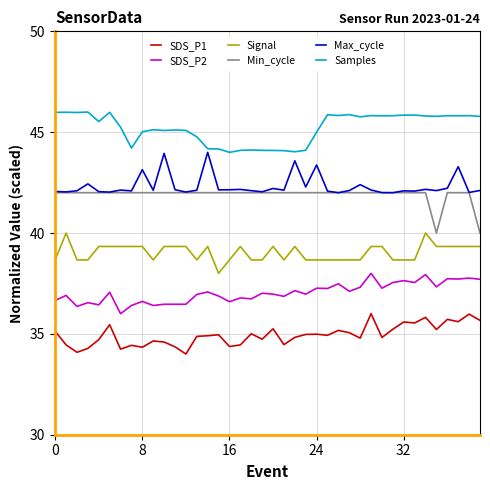

What is the highest value of the SDS_P1 series?

36.0